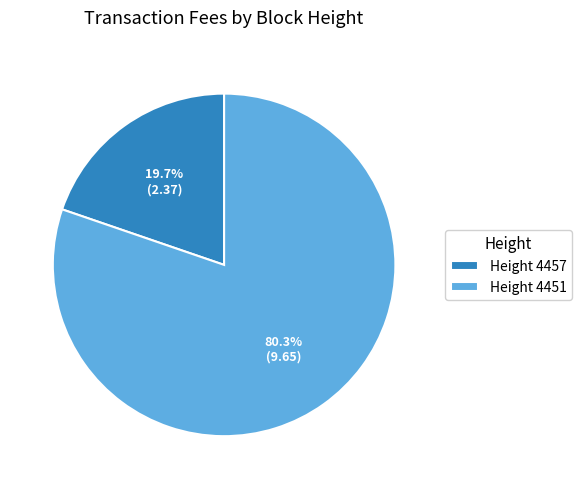

To the nearest percent, what is the average slice percentage?

50%